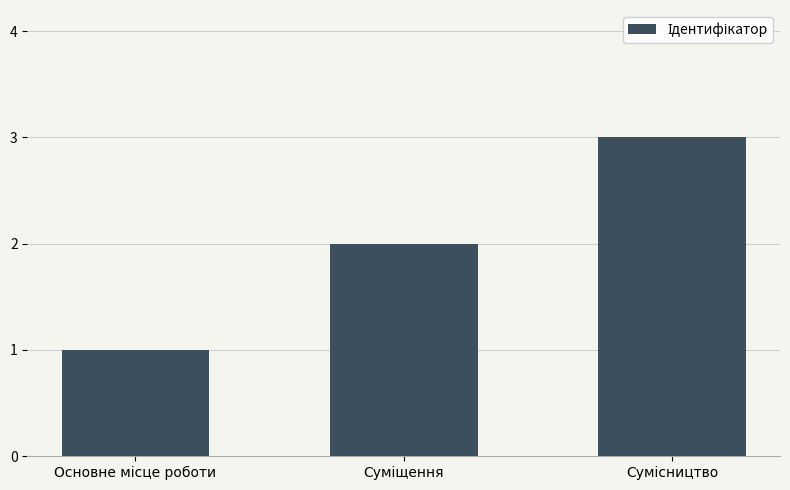

What is the maximum value shown in the chart?

3